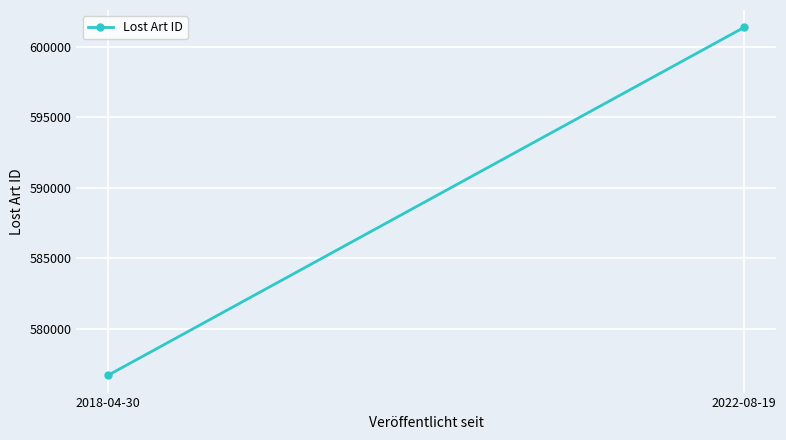

The value at 2022-08-19 is 601371. True or false?

True